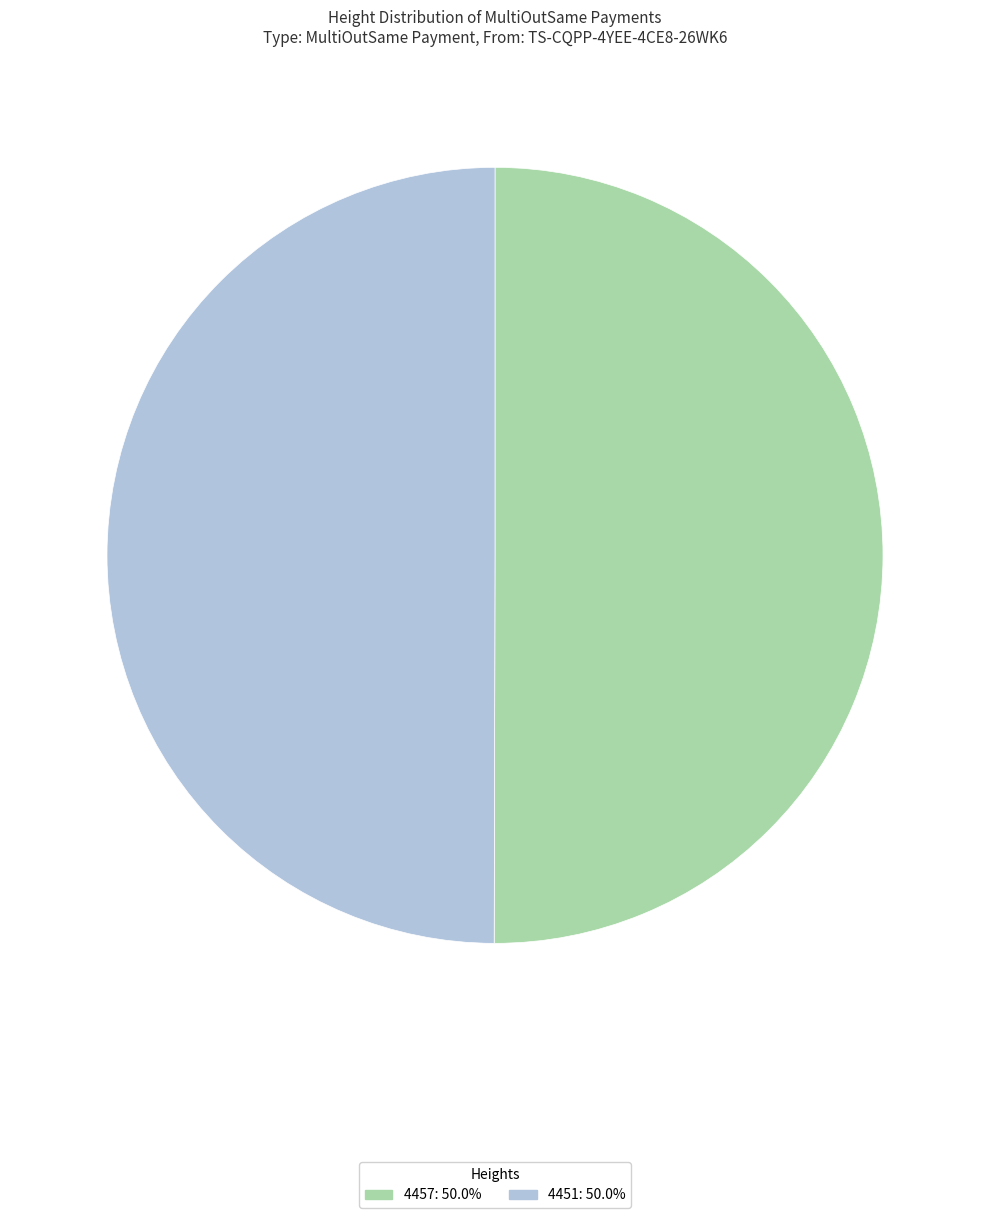

Combined, do 4457: 50.0% and 4451: 50.0% account for over 50%?

Yes